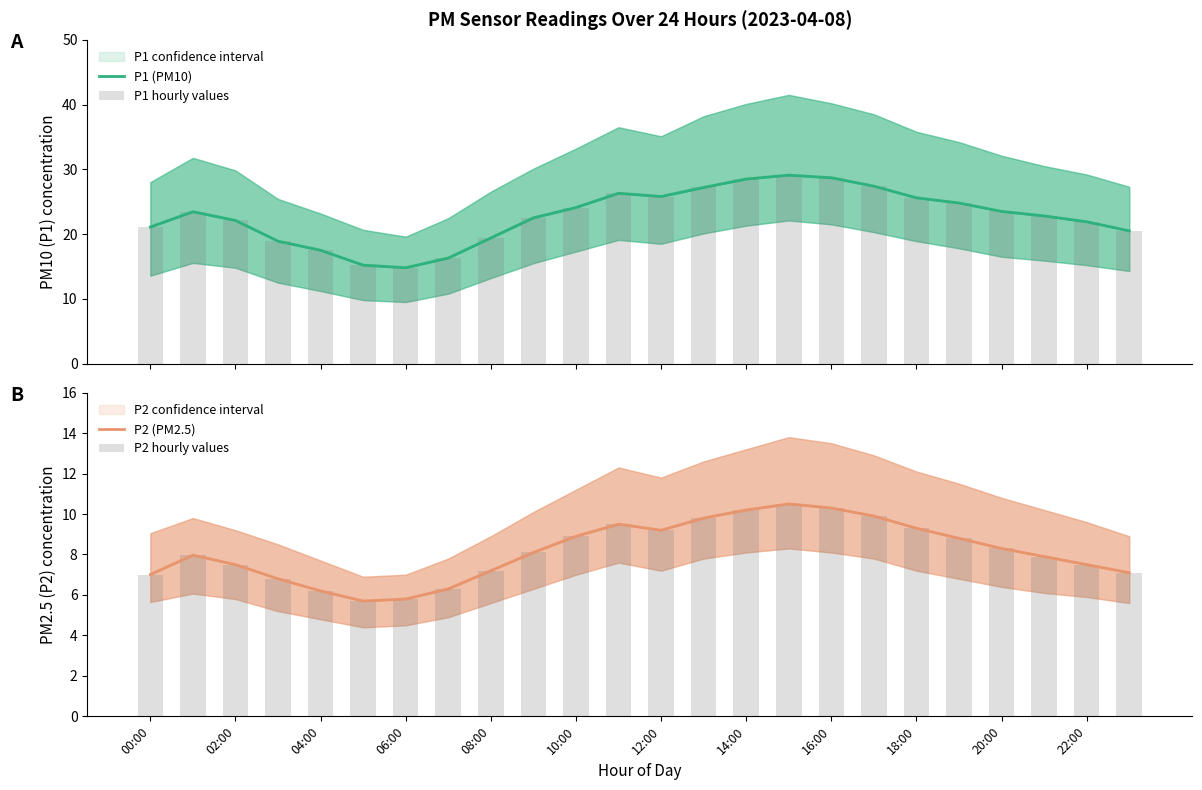

The P1 hourly values series shows 24.2 at 06:00. True or false?

False